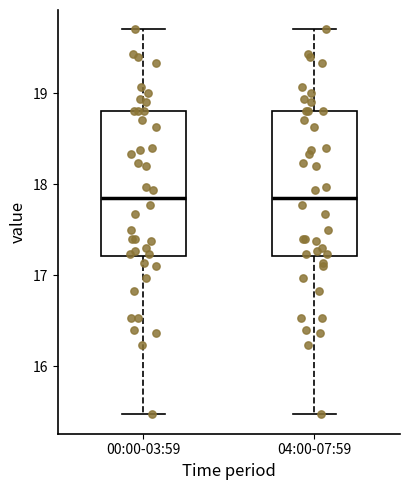

Reading left to right, transcribe this box plot: for each box, give where its median line is, the range the box spans, and where its two whiskers end, as read against the y-axis. The values are not printed on the chart, so give them approximately, as read against the axis.

00:00-03:59: median 17.9, box 17.2 to 18.8, whiskers 15.5 to 19.7
04:00-07:59: median 17.9, box 17.2 to 18.8, whiskers 15.5 to 19.7